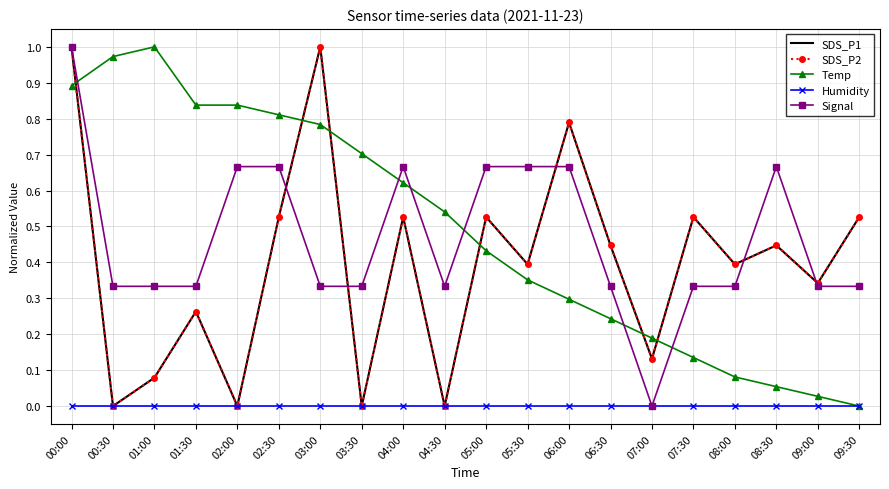

Rank the series by their maximum value, from lowest to highest.

Humidity, SDS_P1, SDS_P2, Temp, Signal